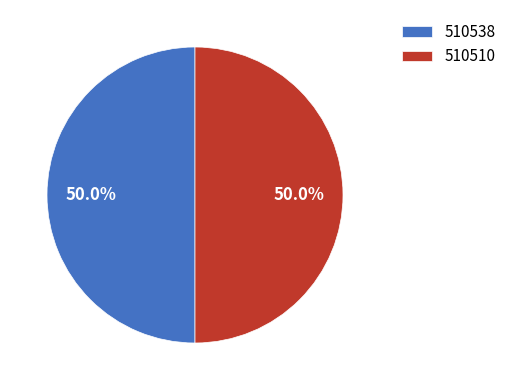

True or false: 510510 accounts for 50% of the total.

True